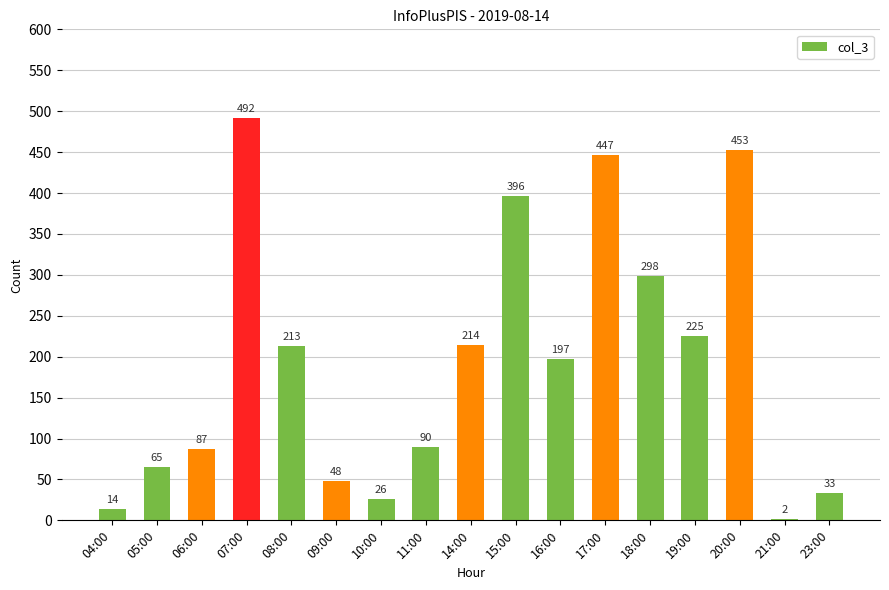

How many data points are less than 197?

8